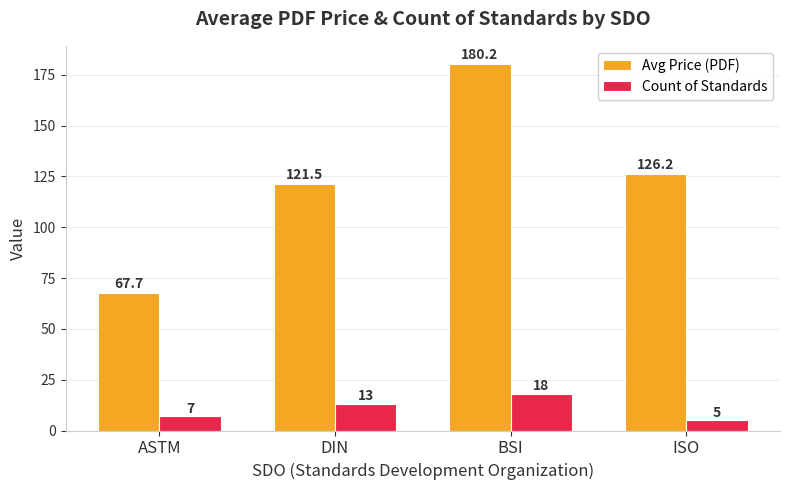

List the series in order of their overall mean, lowest first.

Count of Standards, Avg Price (PDF)